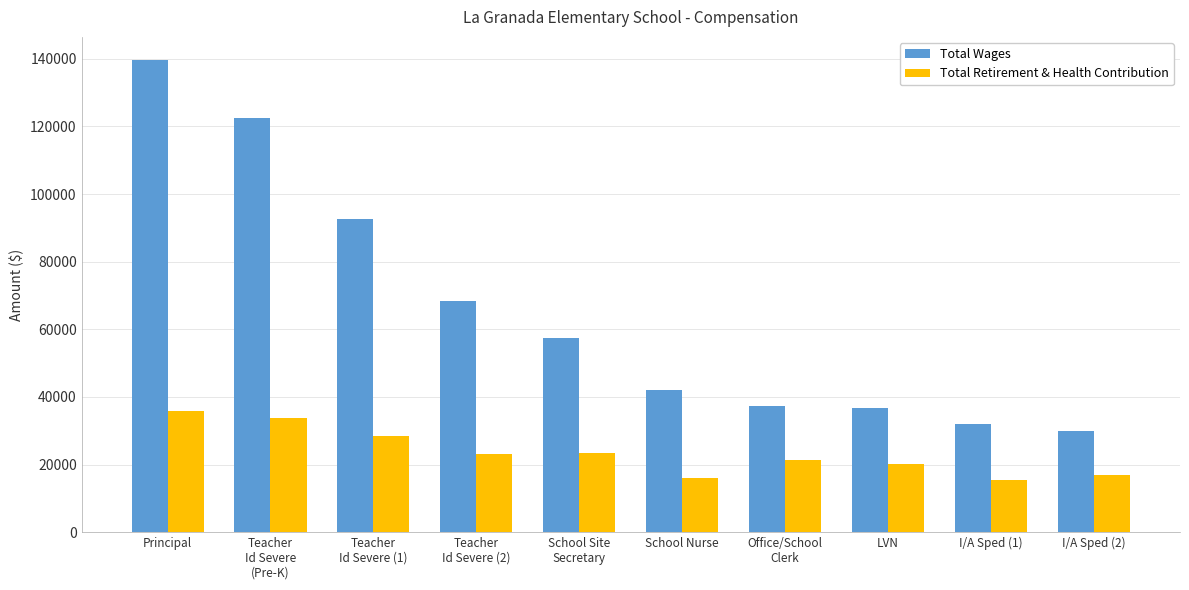

What are all the series names shown in the legend?

Total Wages, Total Retirement & Health Contribution